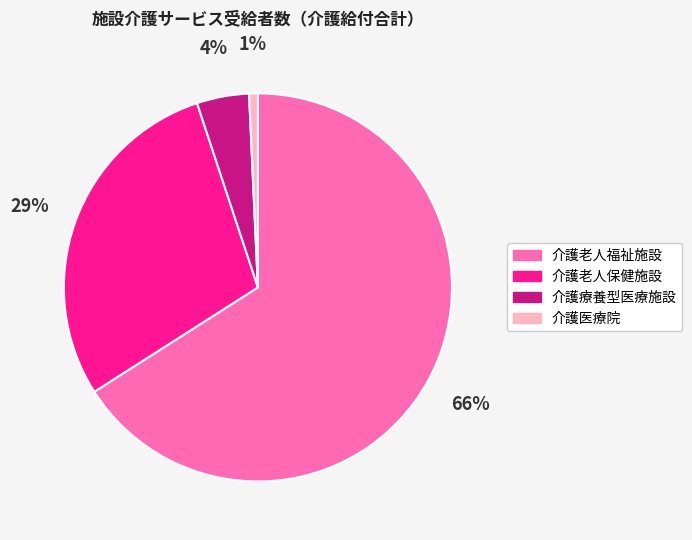

Is the sum of 介護療養型医療施設 and 介護老人福祉施設 greater than half?

Yes